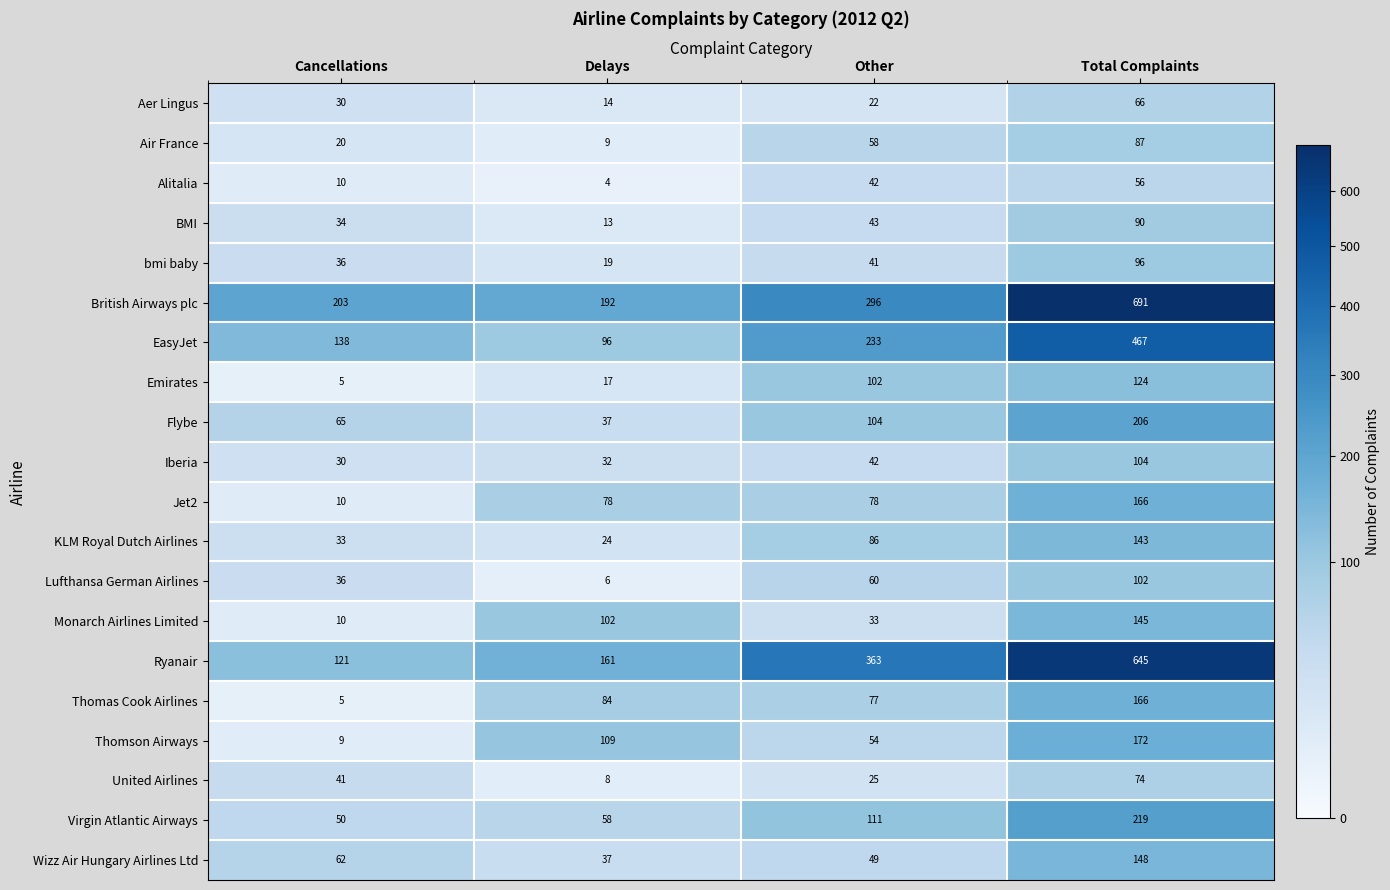

What is the sum of all Iberia values?

208